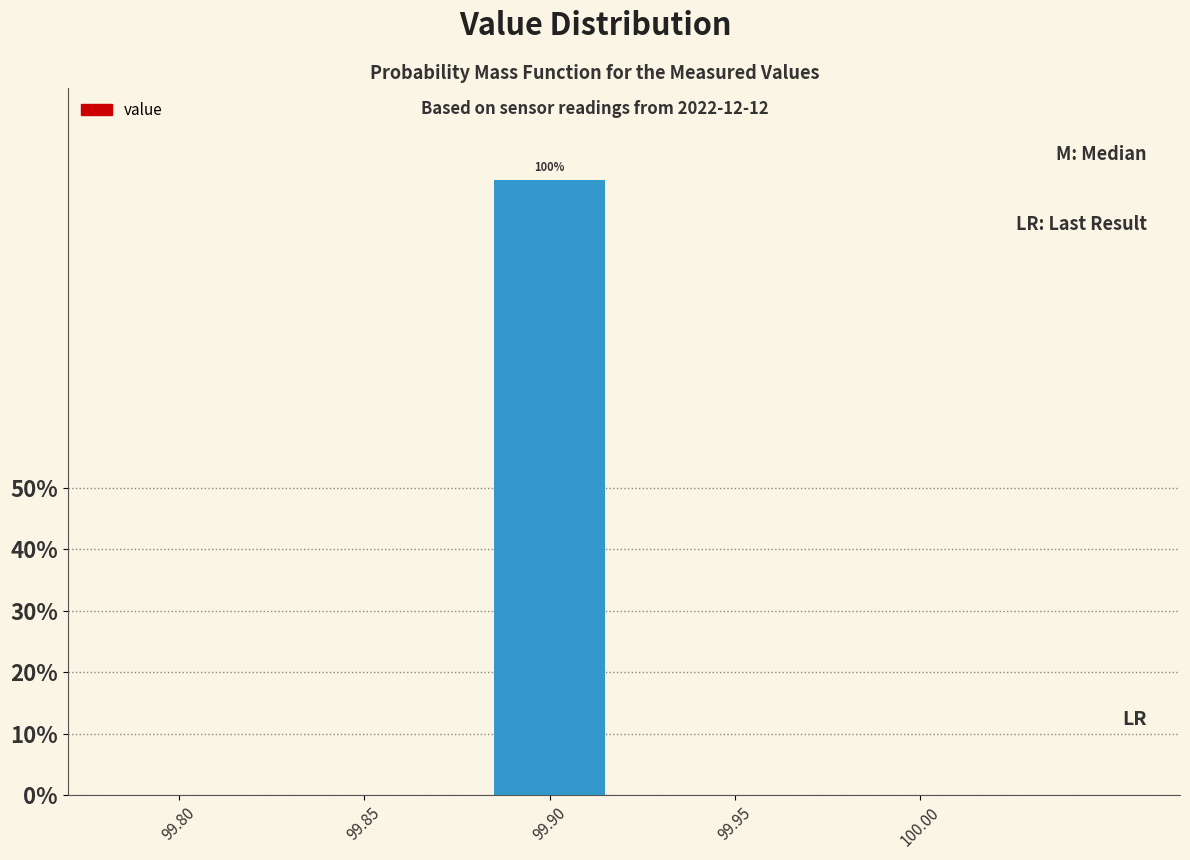

Reading left to right, list all the values displayed in this chart.

99.80=0	99.85=0	99.90=100	99.95=0	100.00=0